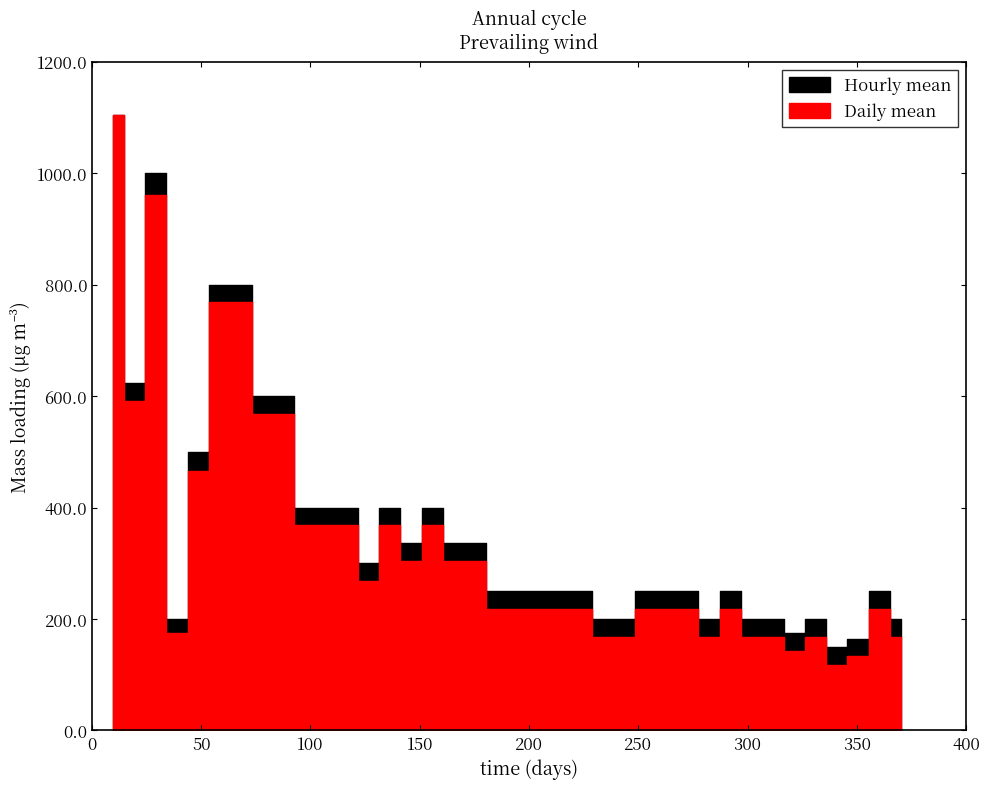

Rank the series by their maximum value, from lowest to highest.

Hourly mean, Daily mean